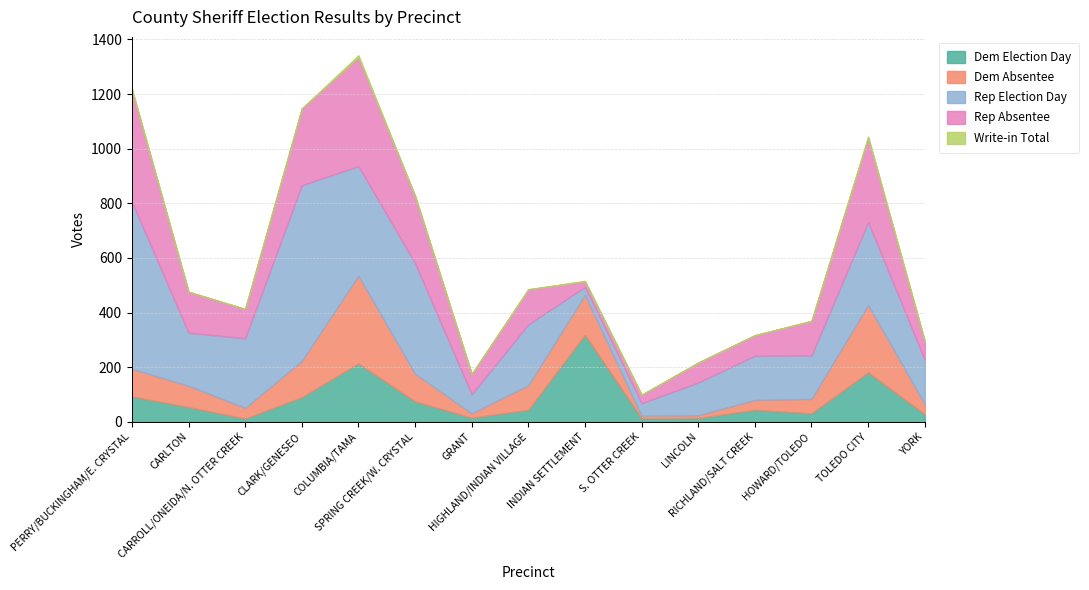

At how many categories does at least one series exceed 545?

2